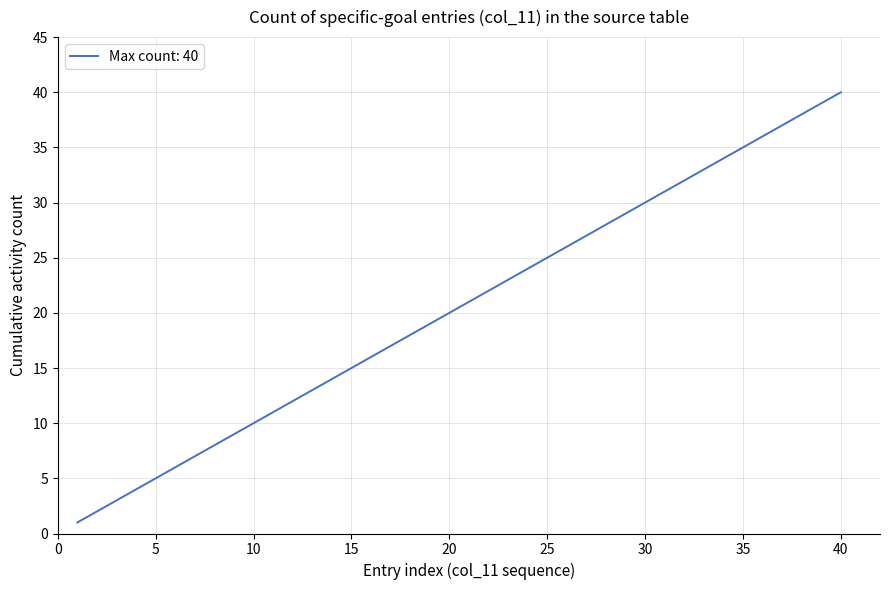

Does the chart have visible grid lines?

Yes